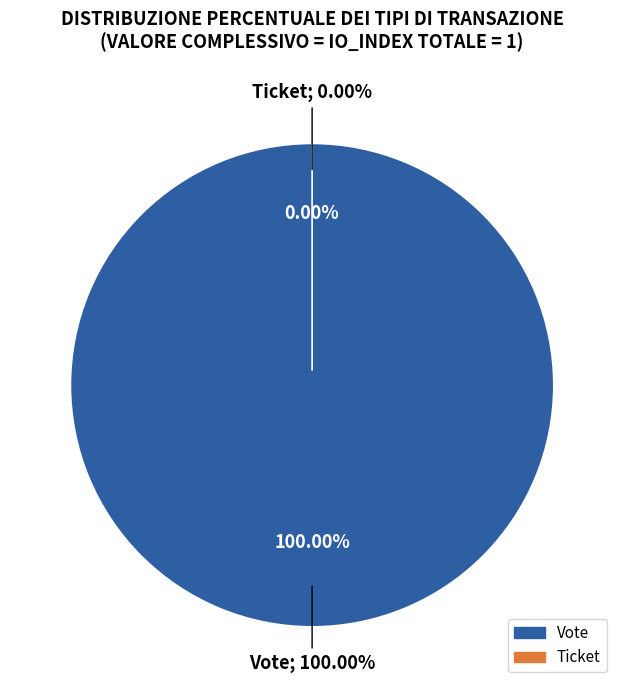

What is the smallest slice in the pie chart?

Ticket